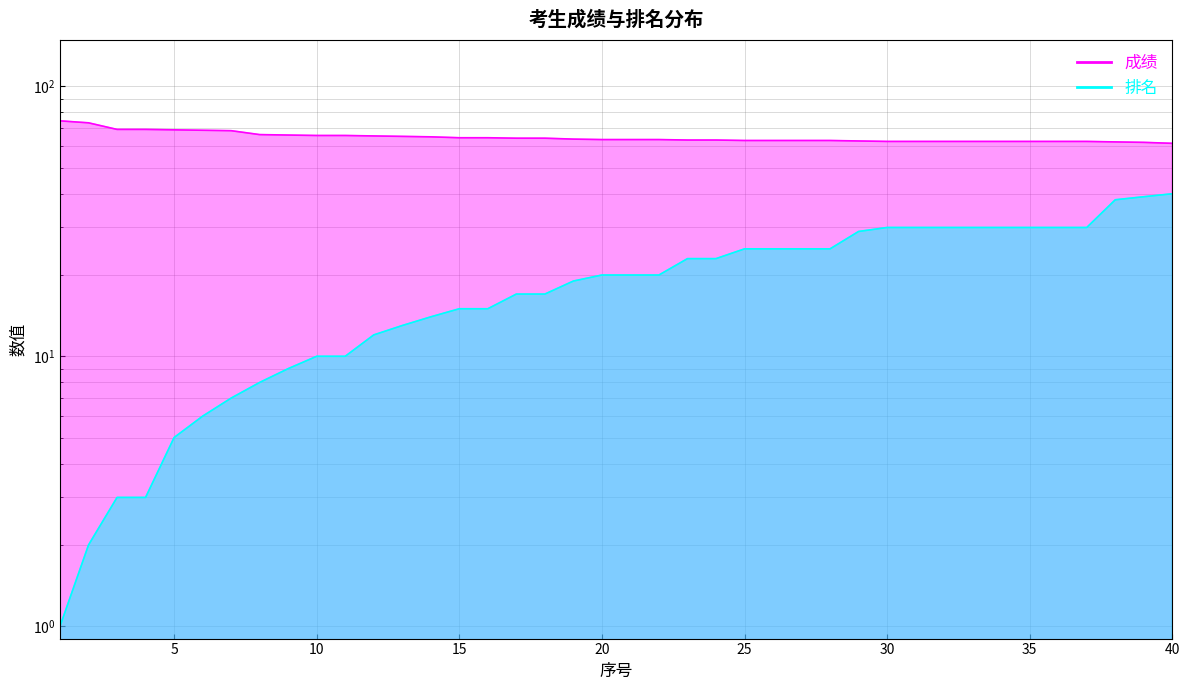

What is the sum of the 成绩 values at 4 and 9?

135.2